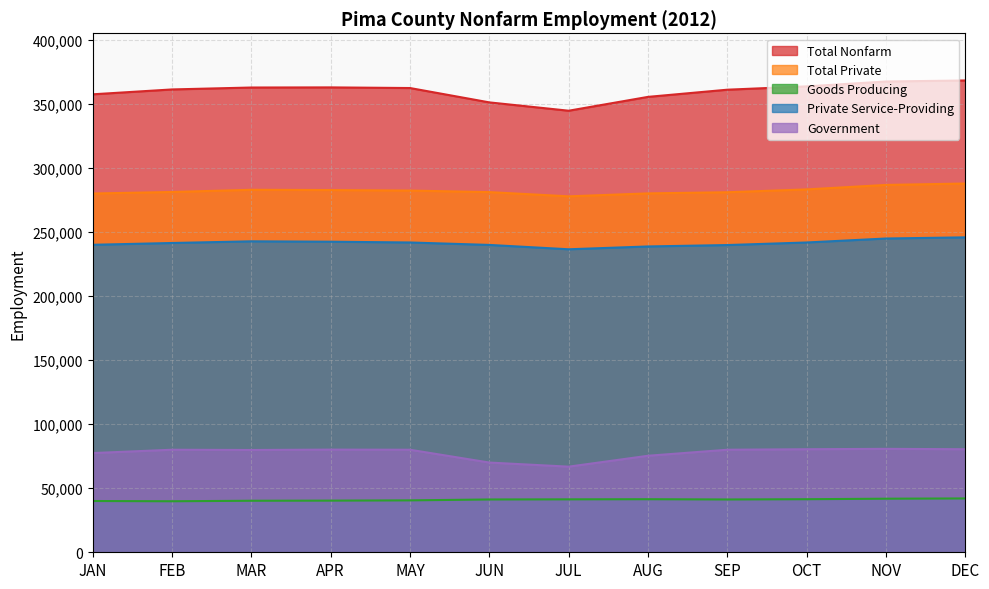

At which label does Total Private reach its minimum?

JUL